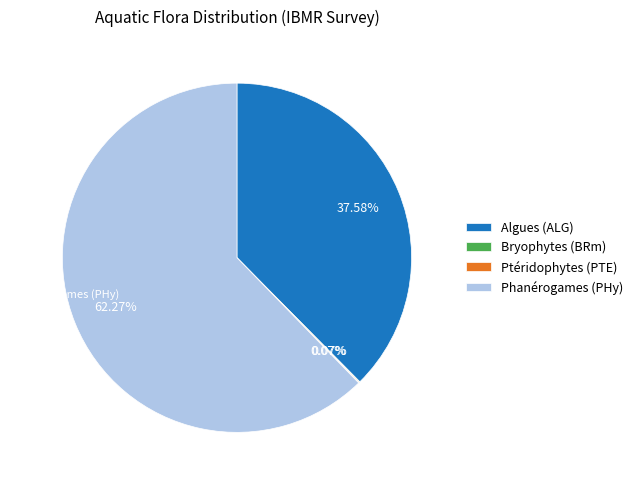

What is the largest slice in the pie chart?

Phanérogames (PHy)